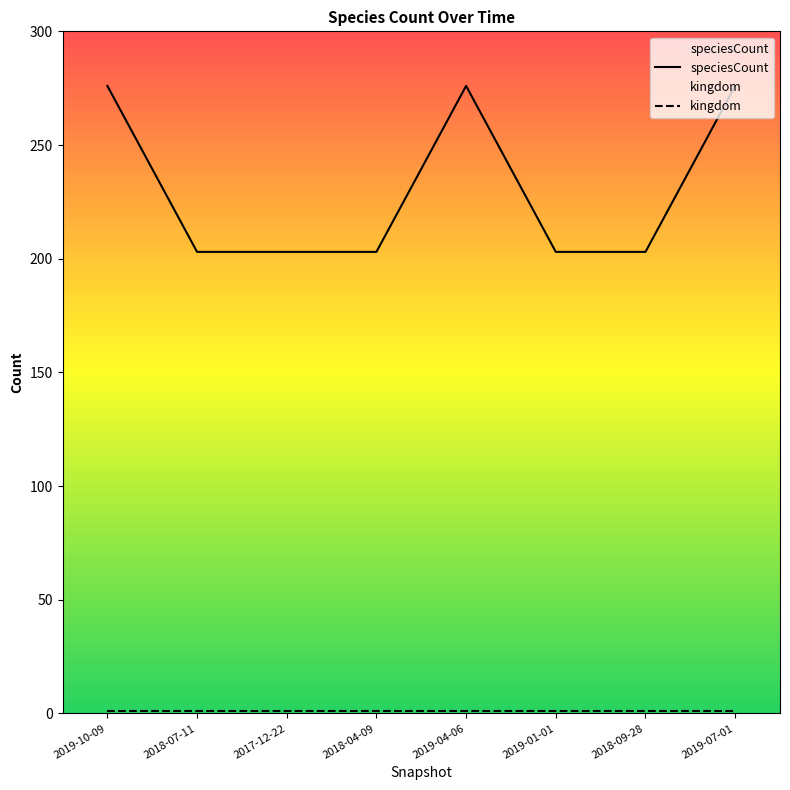

What is the difference between the highest and lowest values at 2019-10-09?

275